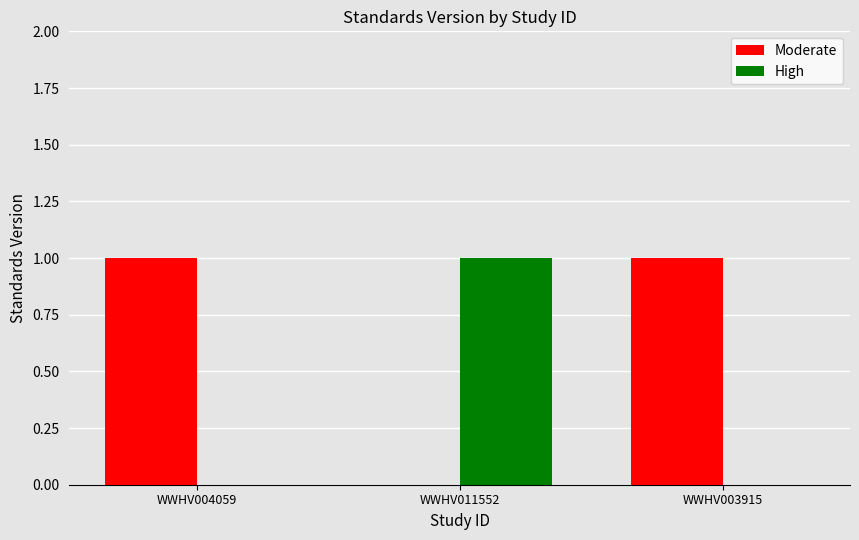

What is the sum of all Moderate values?

2